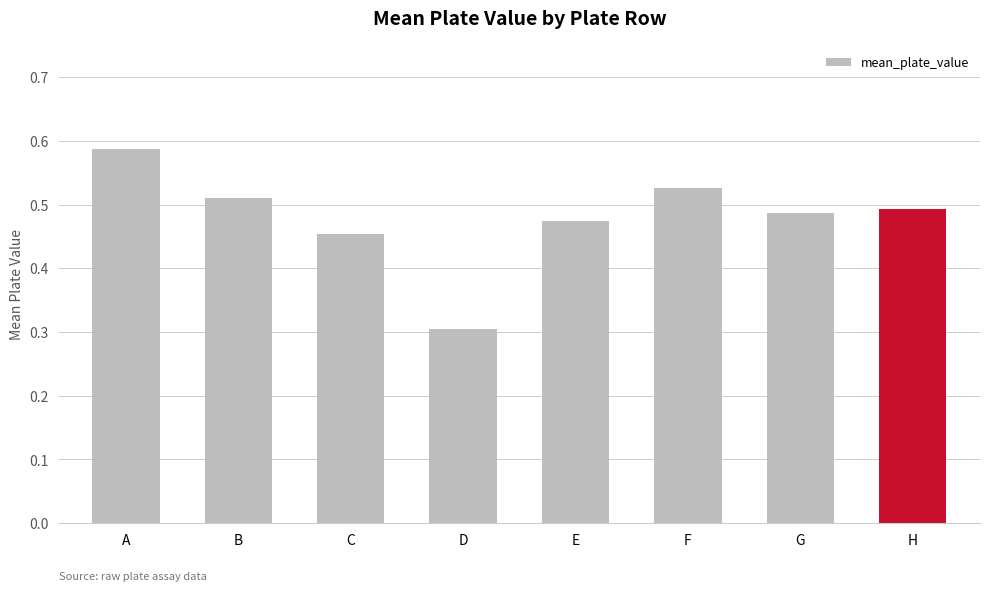

Count the values in the range 0 to 1.

8